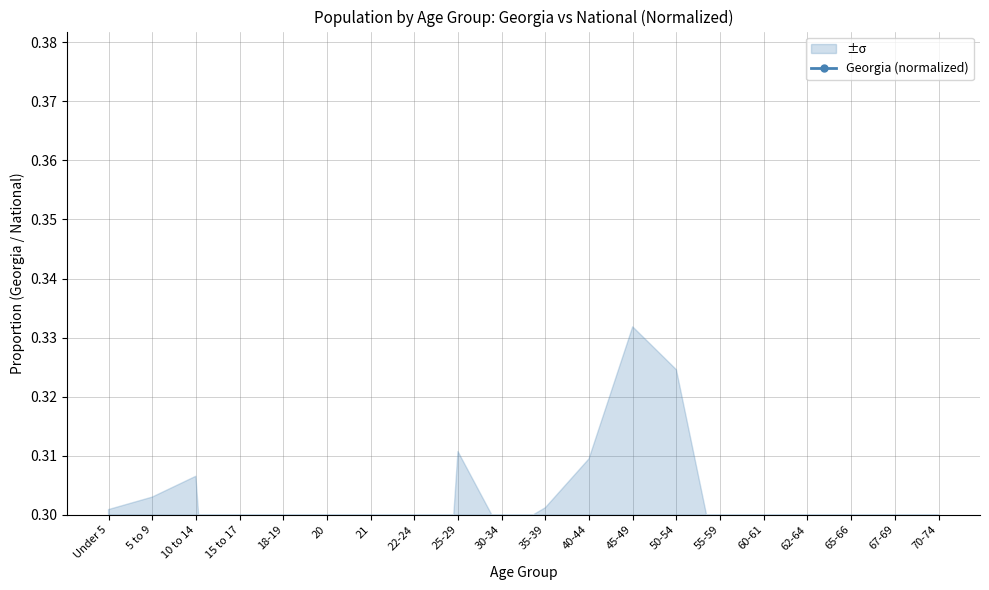

Between 45-49 and 40-44, which is larger?

40-44